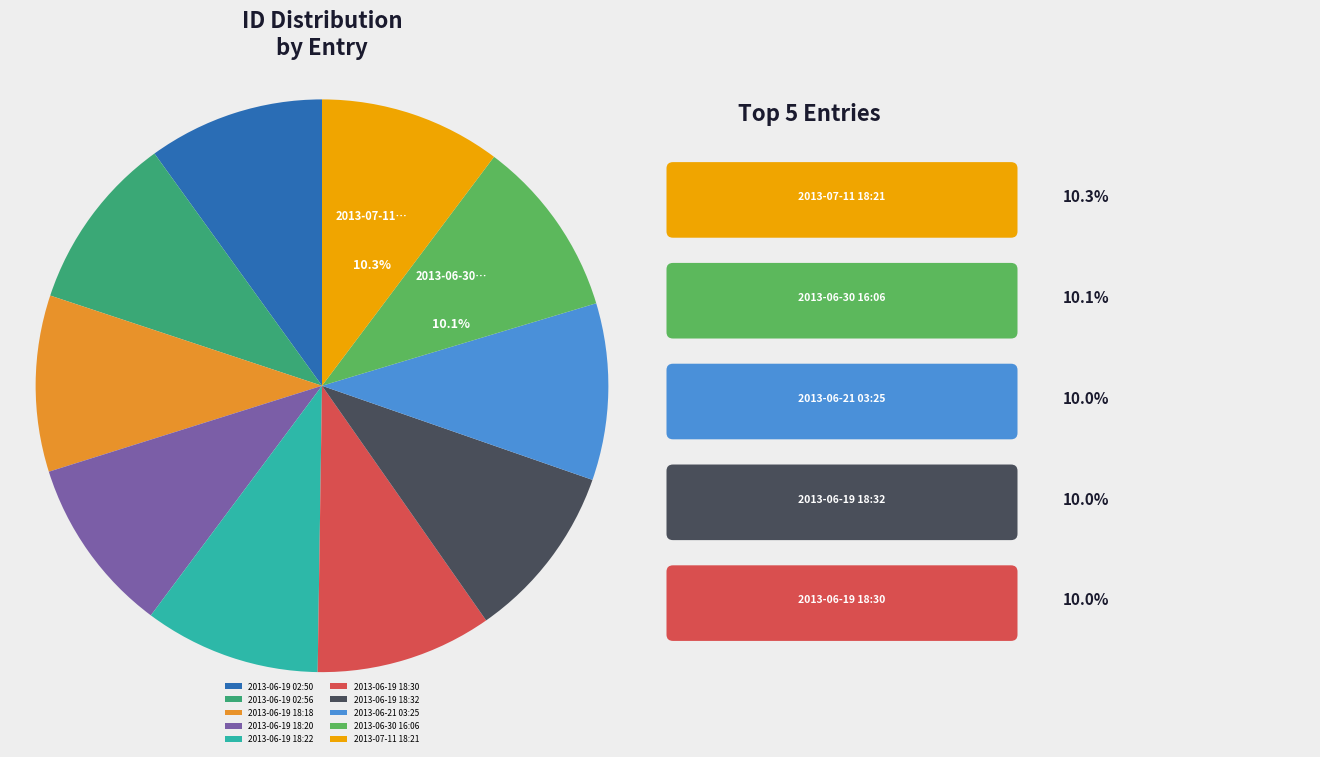

What is the ratio of the value at 2013-06-19 18:32 to the value at 2013-06-30 16:06?

1.0